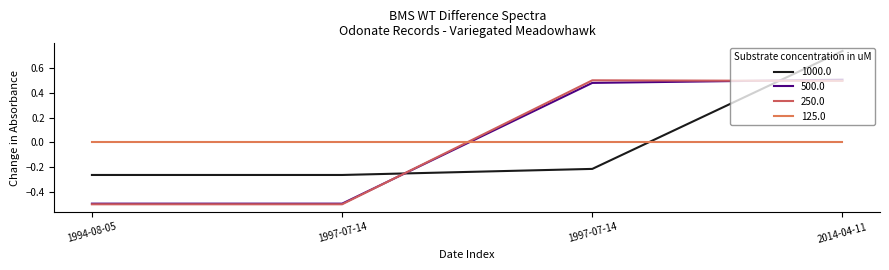

What is the value of the 500.0 point at the 2nd from the left?

-0.5